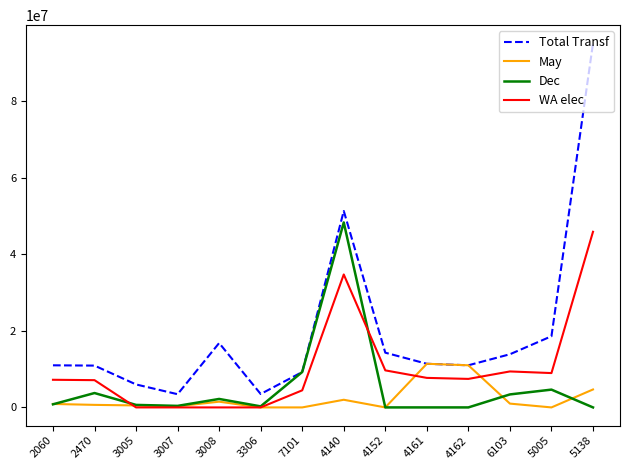

Which series has the largest total across all categories?

Total Transf